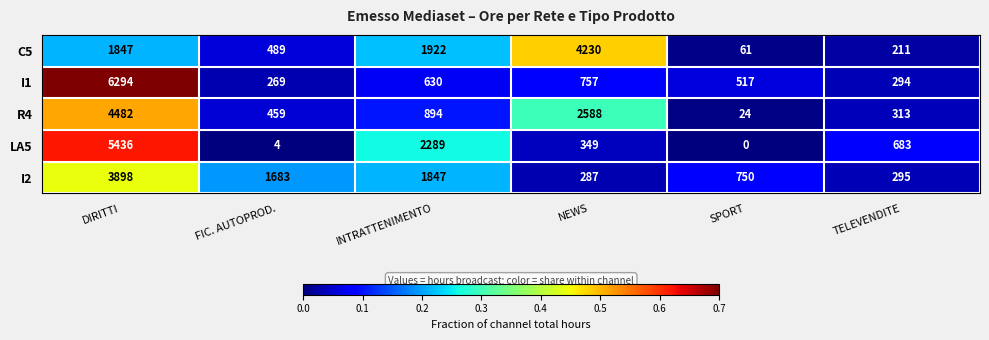

Is it true that LA5 equals 2289 at INTRATTENIMENTO?

True